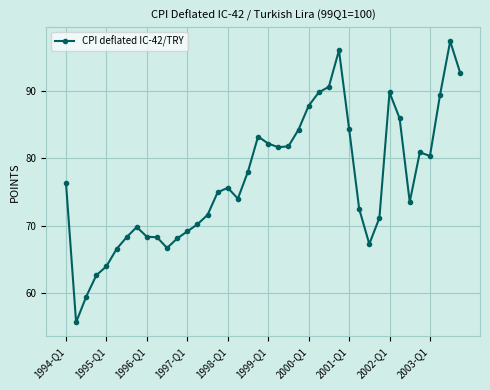

What is the average value?

76.8